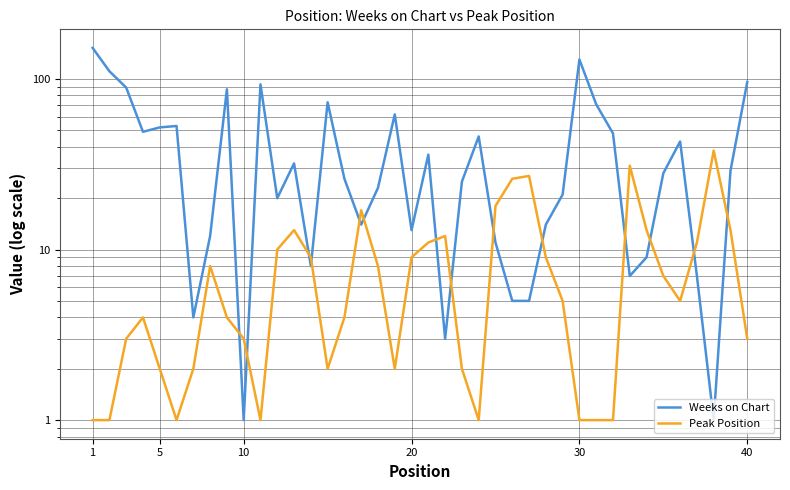

What are all the series names shown in the legend?

Weeks on Chart, Peak Position